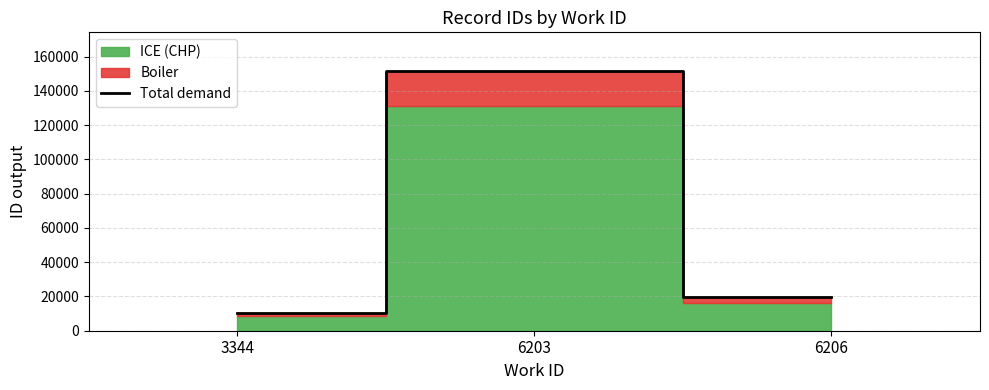

Rank the categories by value from lowest to highest.

3344, 6206, 6203